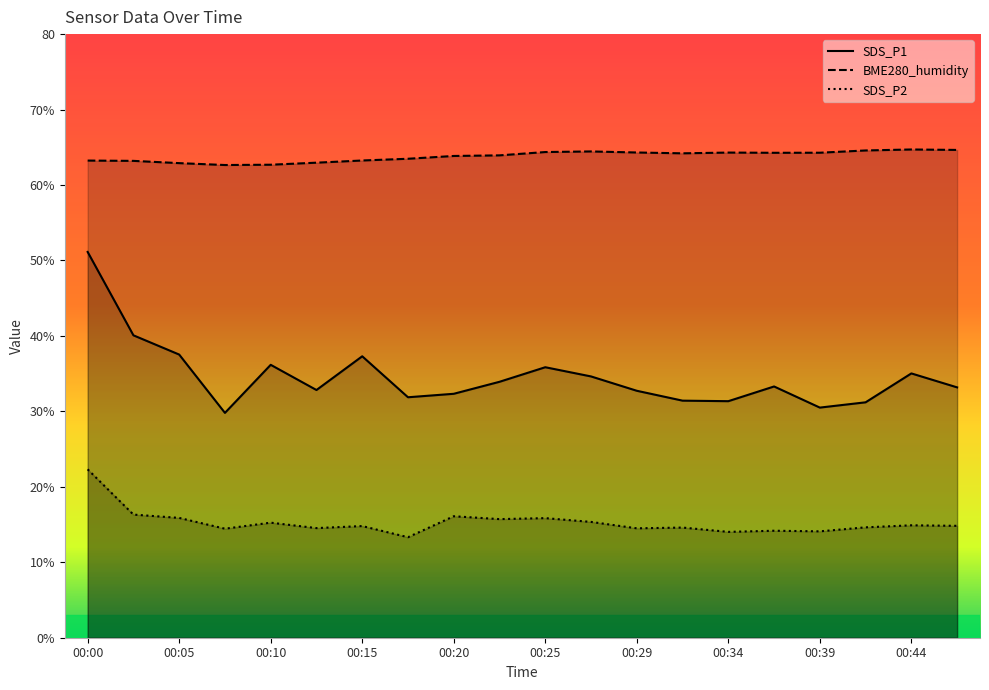

Is the value of SDS_P2 at 00:39 greater than the value of BME280_humidity at 00:12?

No